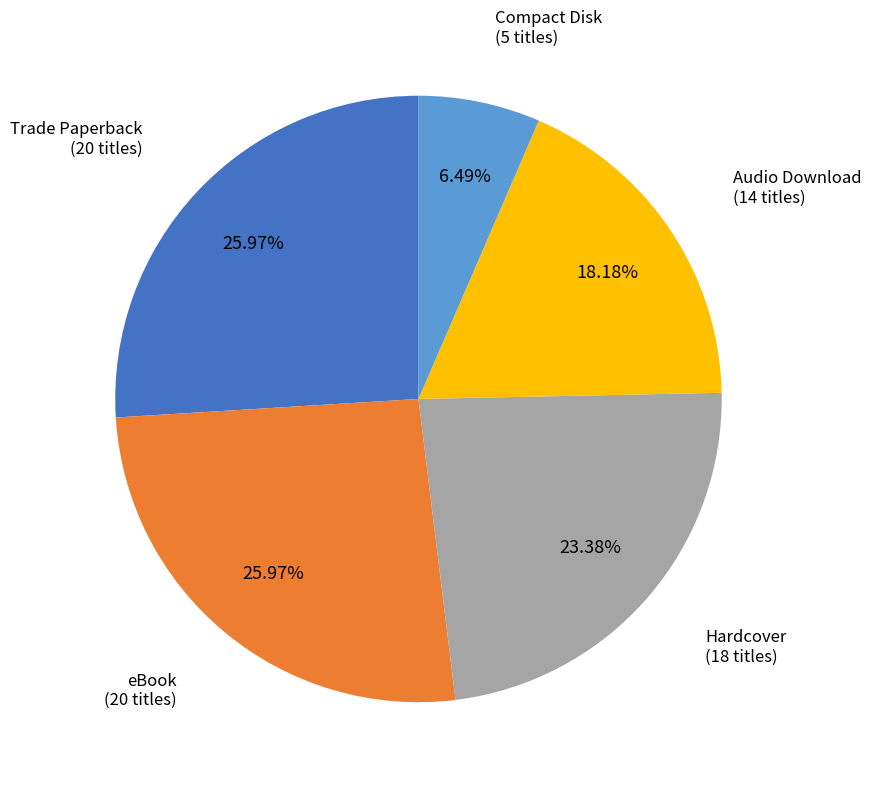

Which slice is the smallest?

Compact Disk